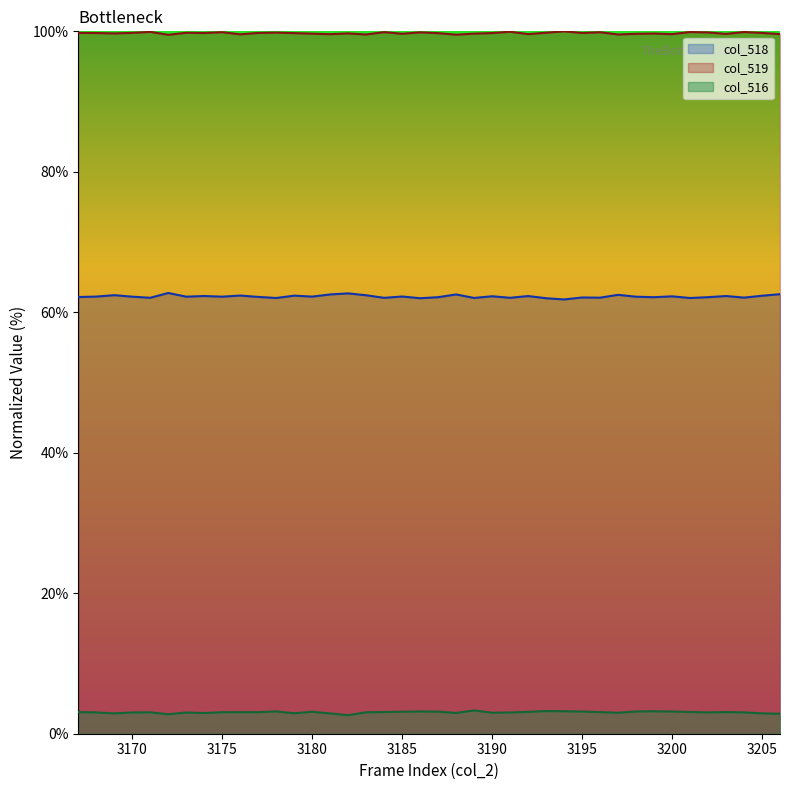

True or false: col_518 and col_519 cross at least once.

False